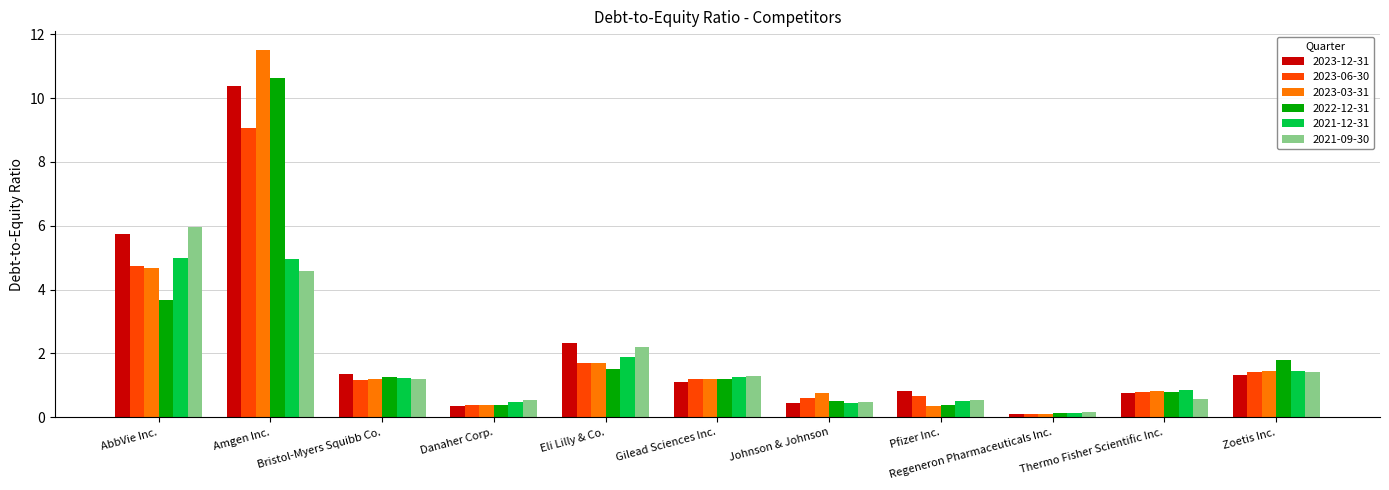

What is the smallest value displayed?

0.1